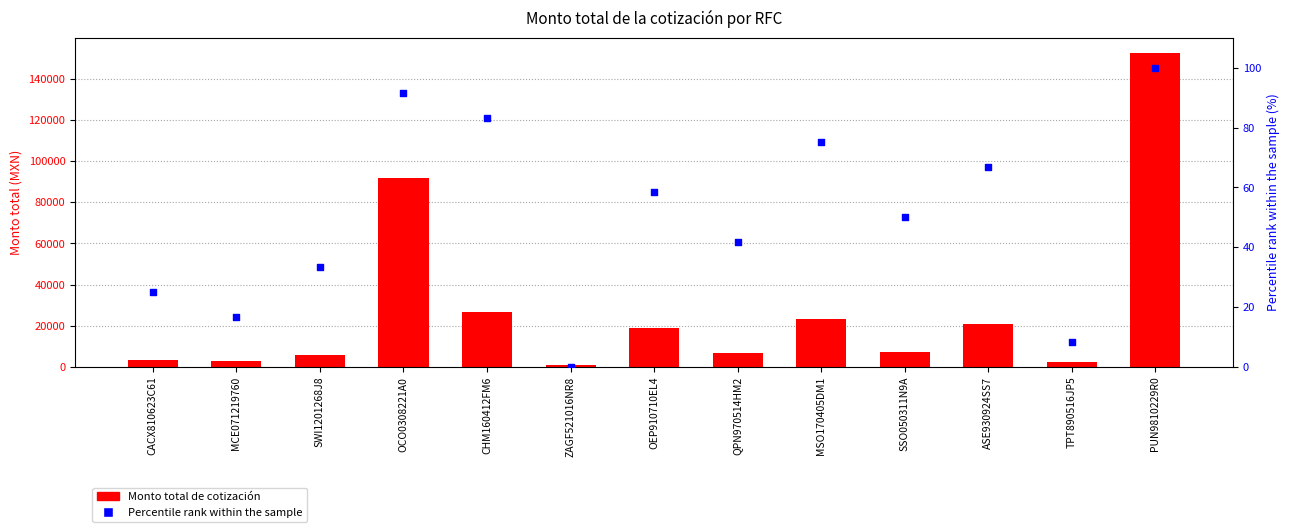

What are all the series names shown in the legend?

Monto total de cotización, Percentile rank within the sample